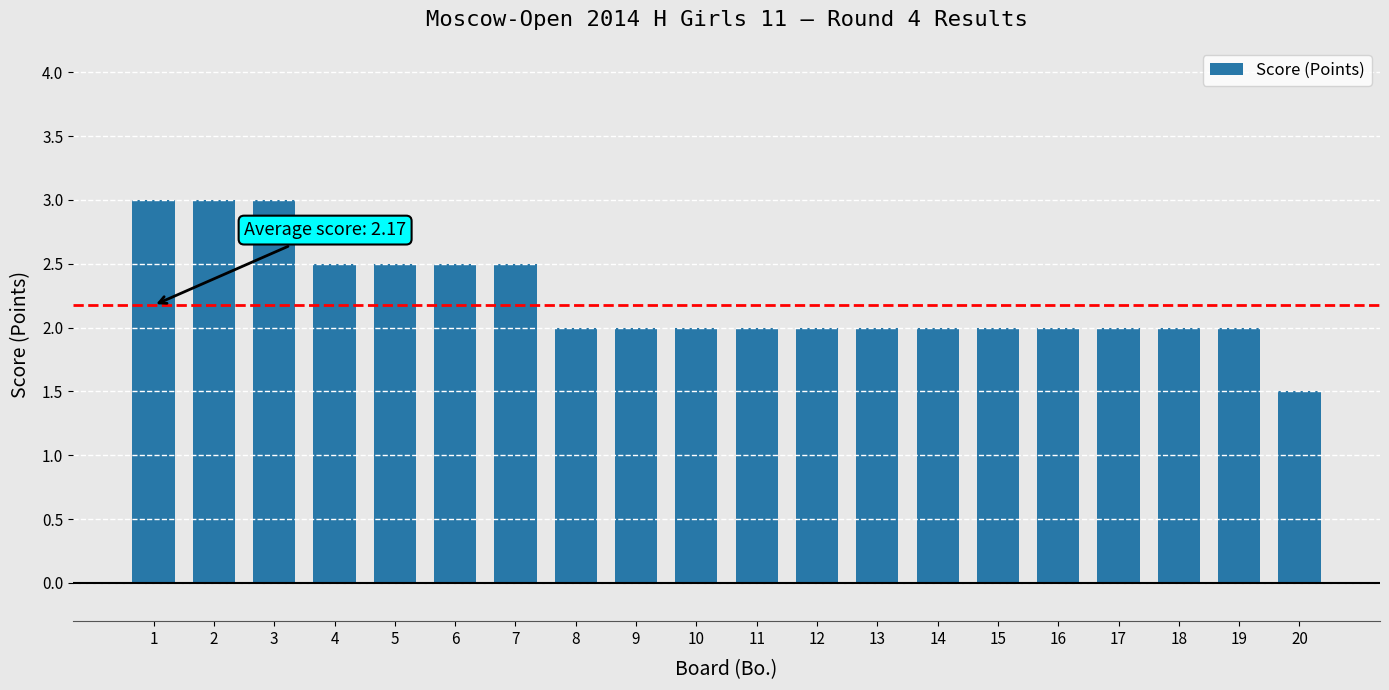

Which label corresponds to the smallest value in the chart?

20